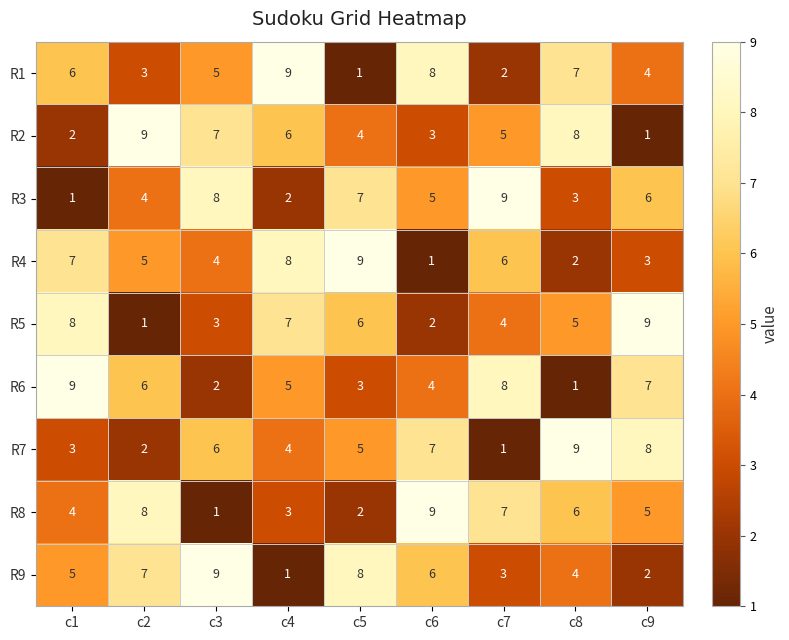

Rank the series at c9 from highest to lowest value.

R5, R7, R6, R3, R8, R1, R4, R9, R2